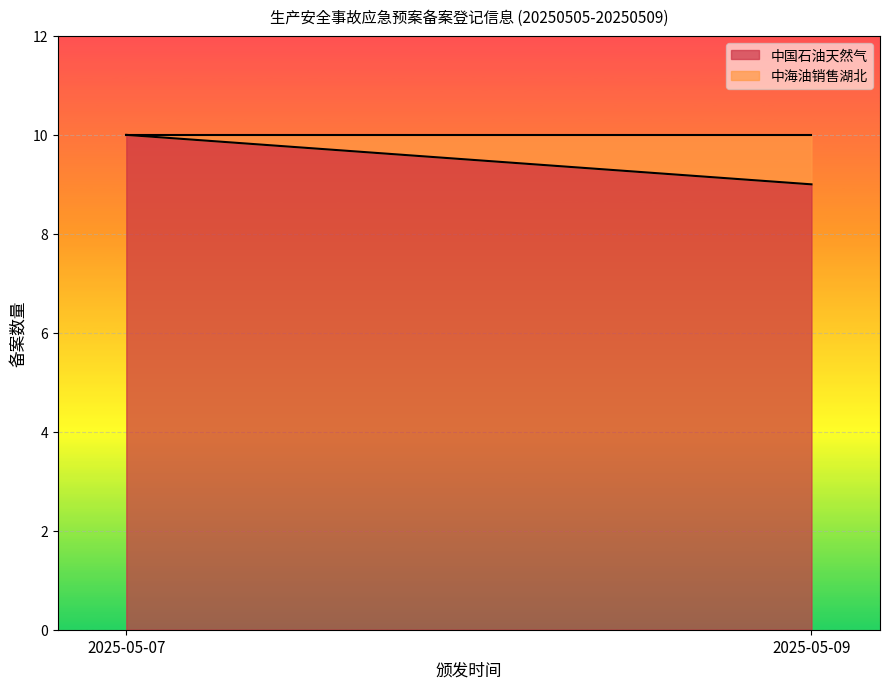

What is the total value across all series at 2025-05-09?

10